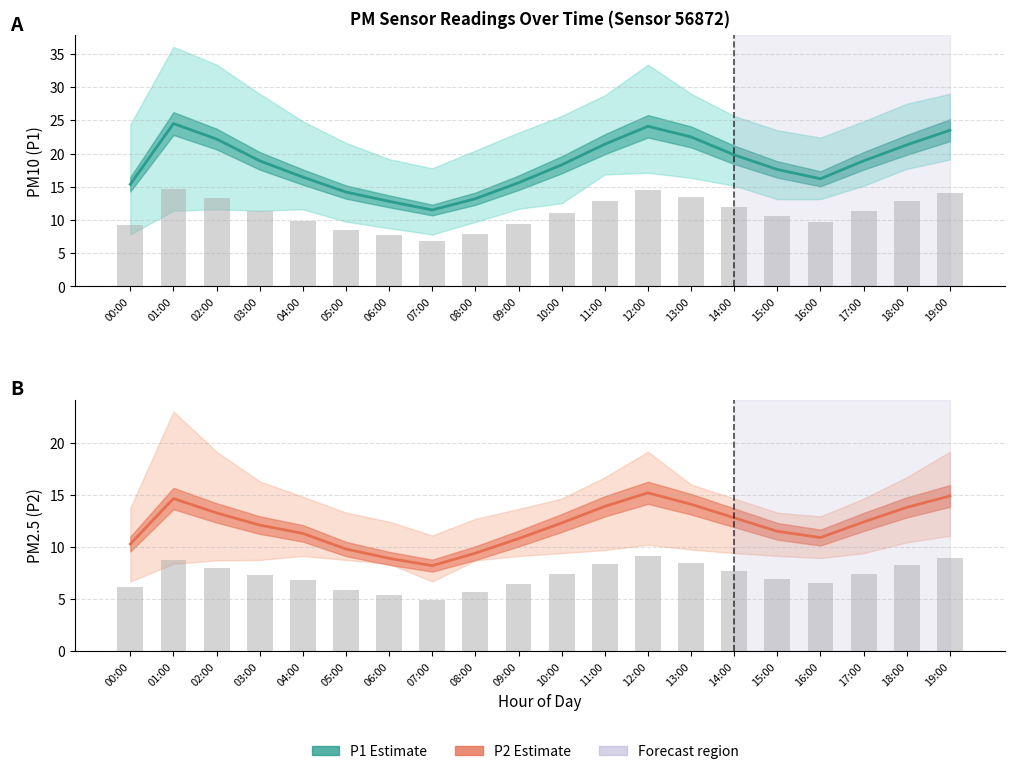

How many values in the P1 (PM10) Estimate series are below 18?

9